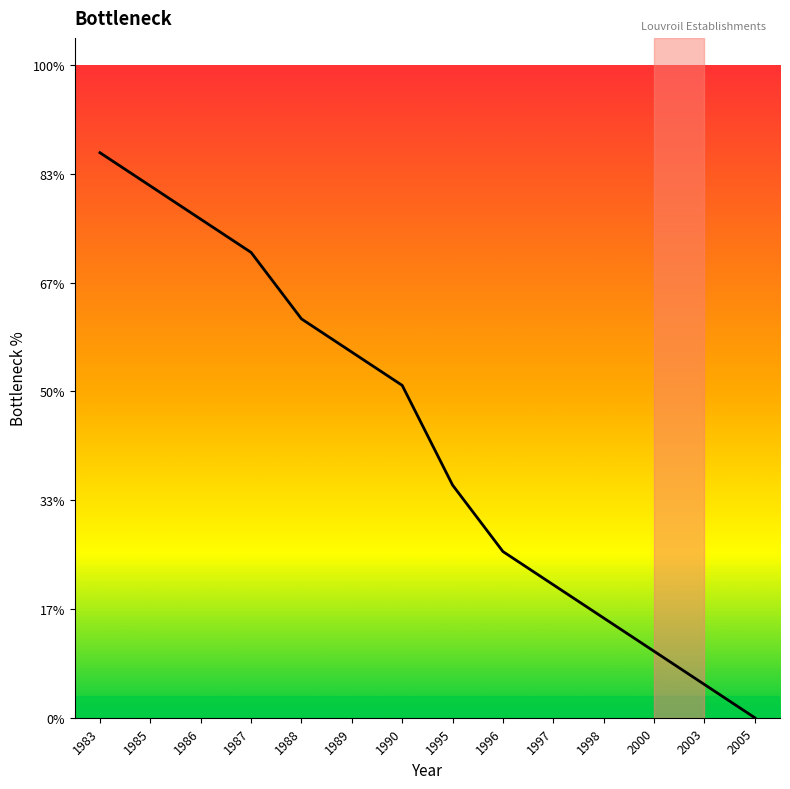

Does the chart display data point markers on the line(s)?

No